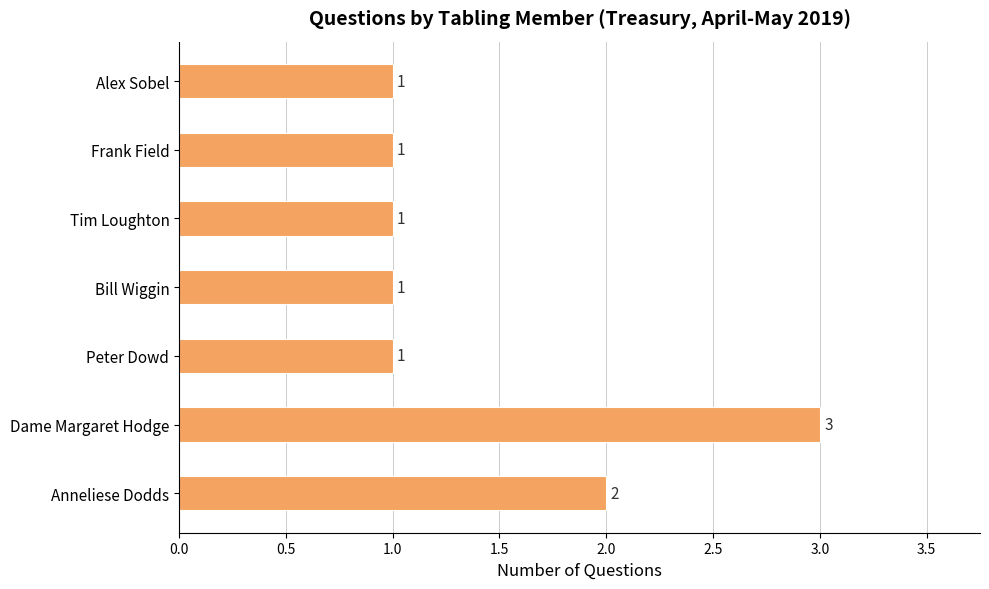

The chart shows a value of 2 at Alex Sobel. True or false?

False